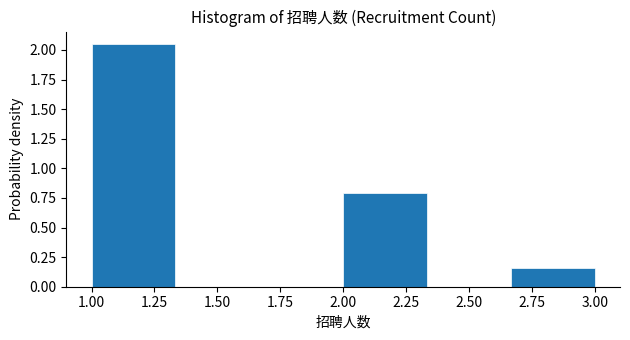

Reading left to right, transcribe this chart: for each bar, give the range it covers on the x-axis and its height. Neither the bar edges nor the heights are printed on the chart, so give them approximately, as read against the axes.

1.00 to 1.35: 2.05
1.35 to 1.65: 0
1.65 to 2.00: 0
2.00 to 2.35: 0.80
2.35 to 2.65: 0
2.65 to 3.00: 0.15